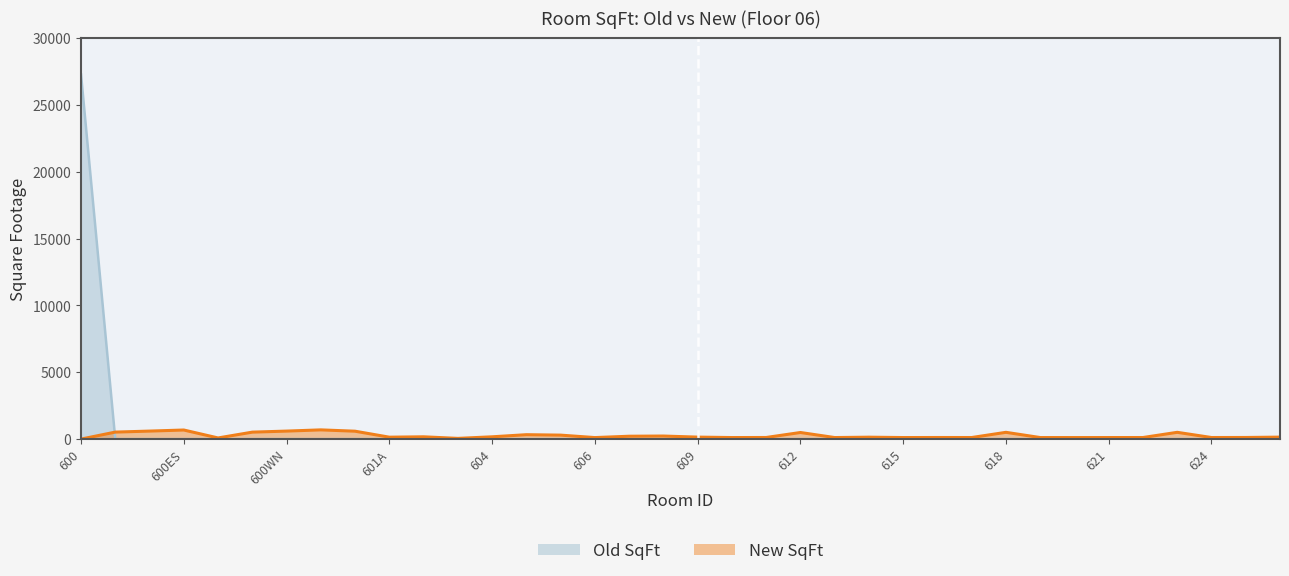

What is the difference between the highest and lowest values at 608?

227.9